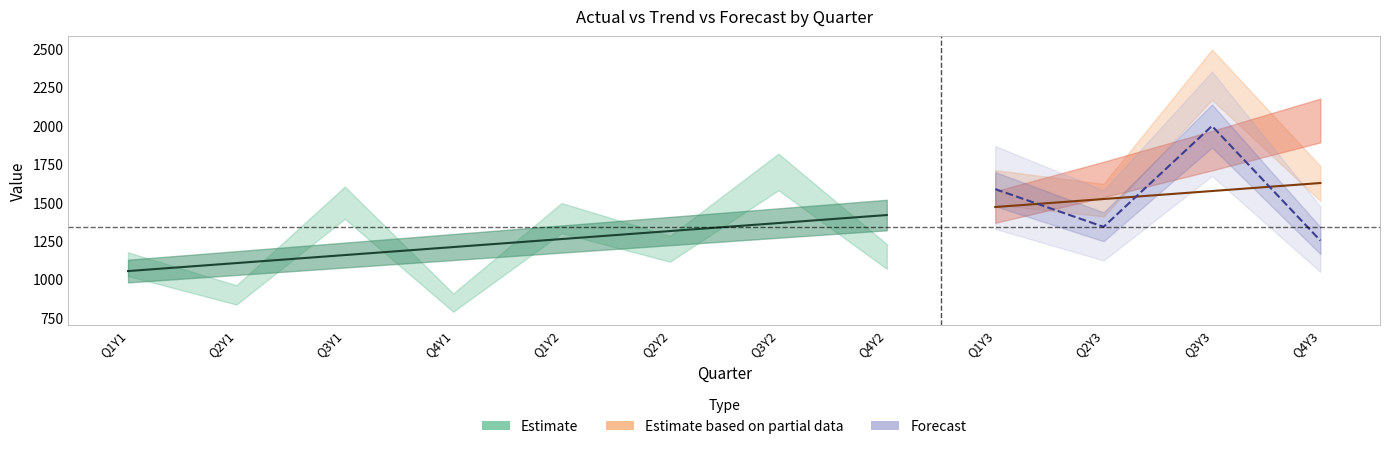

What is the difference between the maximum and second lowest values in the actual series?

1100.0